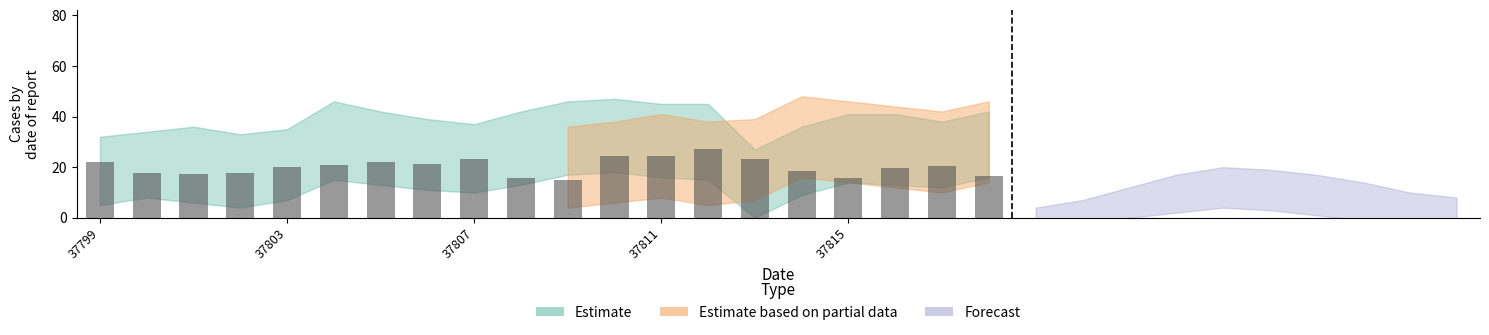

What is the average value?

20.1